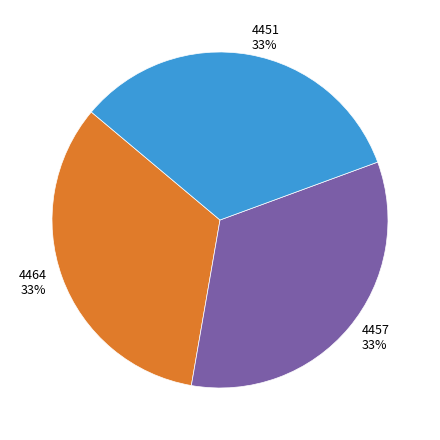

What percentage is the 4457 slice, to the nearest percent?

33%